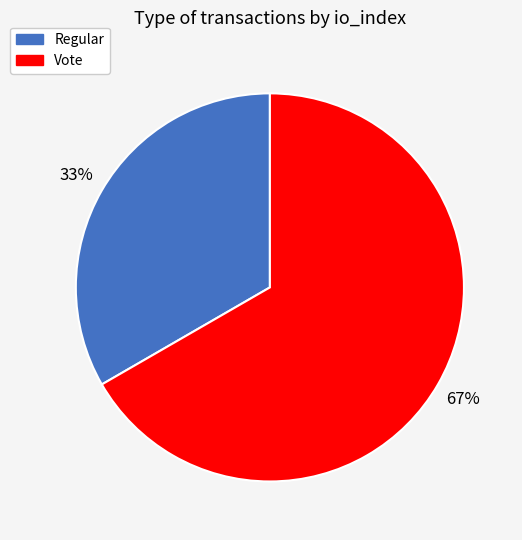

Is it true that Vote is 67% of the pie?

True